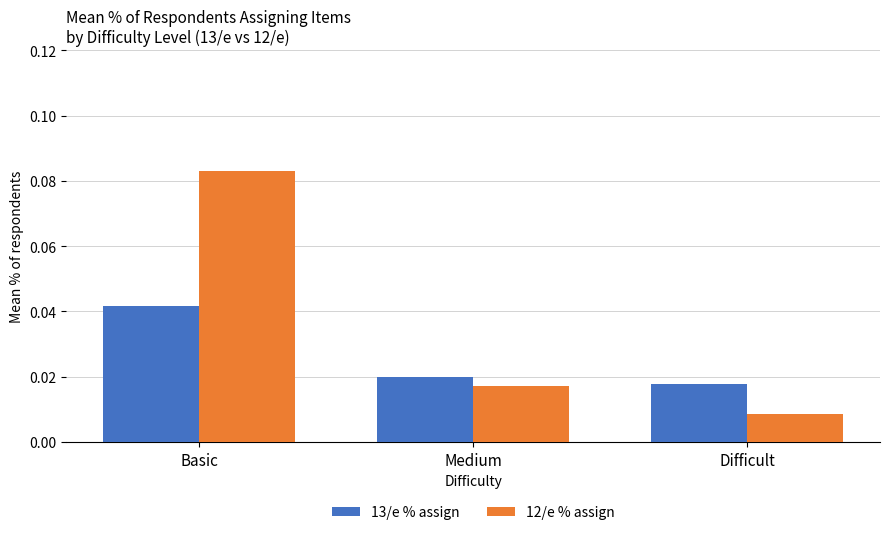

List the series in order of their peak value, highest first.

12/e % assign, 13/e % assign